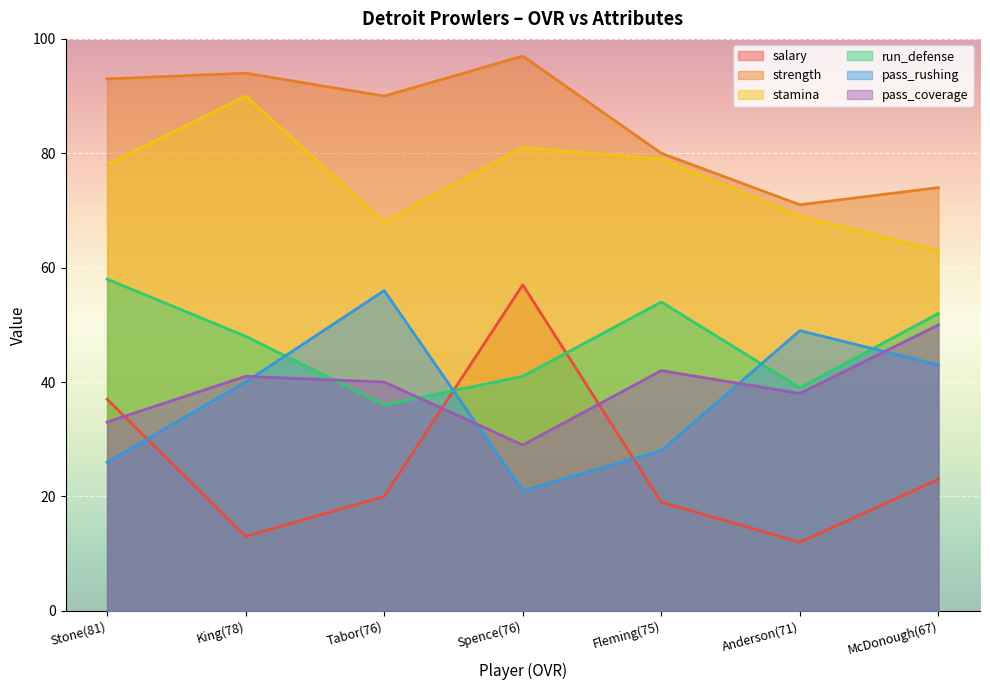

What is the minimum value shown in the chart?

12